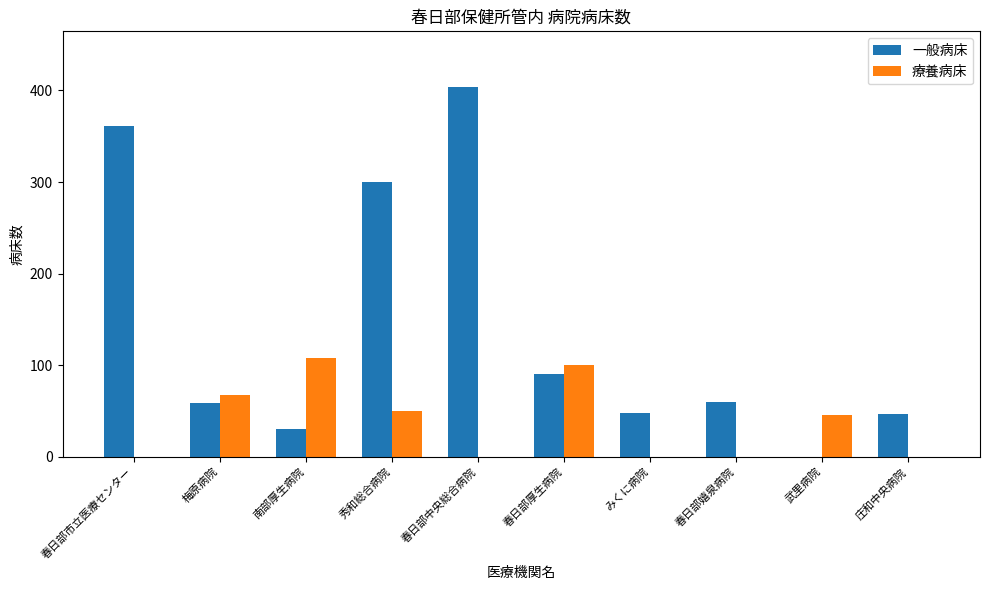

The value of 一般病床 at 南部厚生病院 is 45. True or false?

False